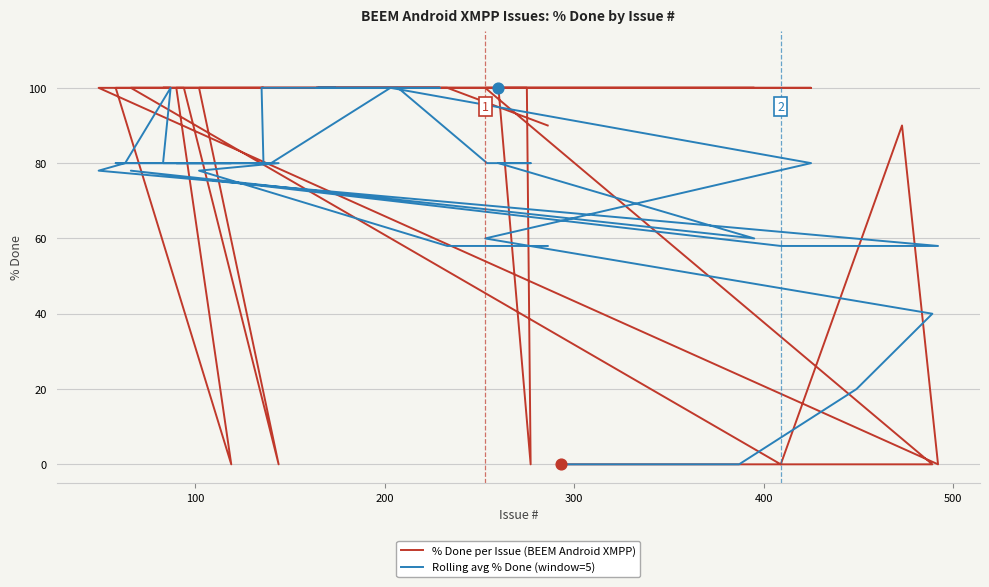

Which series has the largest total across all categories?

% Done per Issue (BEEM Android XMPP)